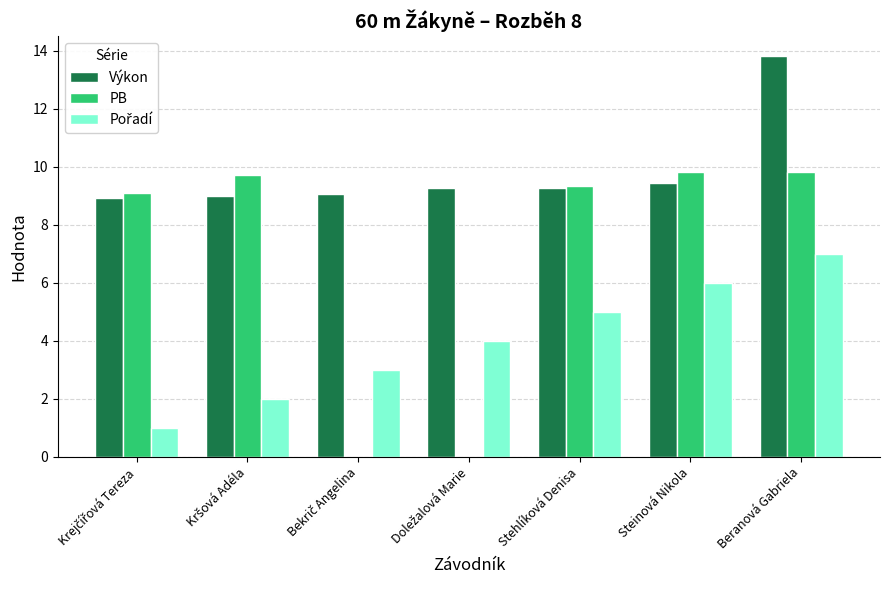

Is it true that PB equals 9.3 at Stehlíková Denisa?

True